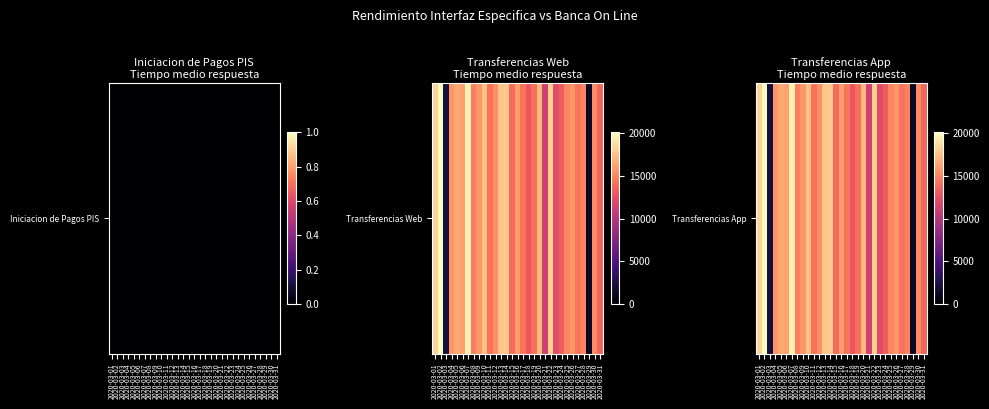

The chart shows a value of 15727 at 2020-03-09. True or false?

True